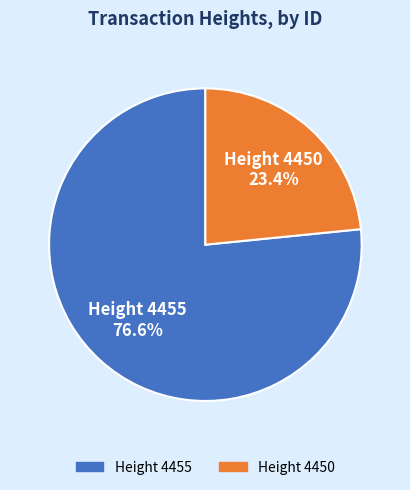

Is there a majority slice in this chart?

Yes